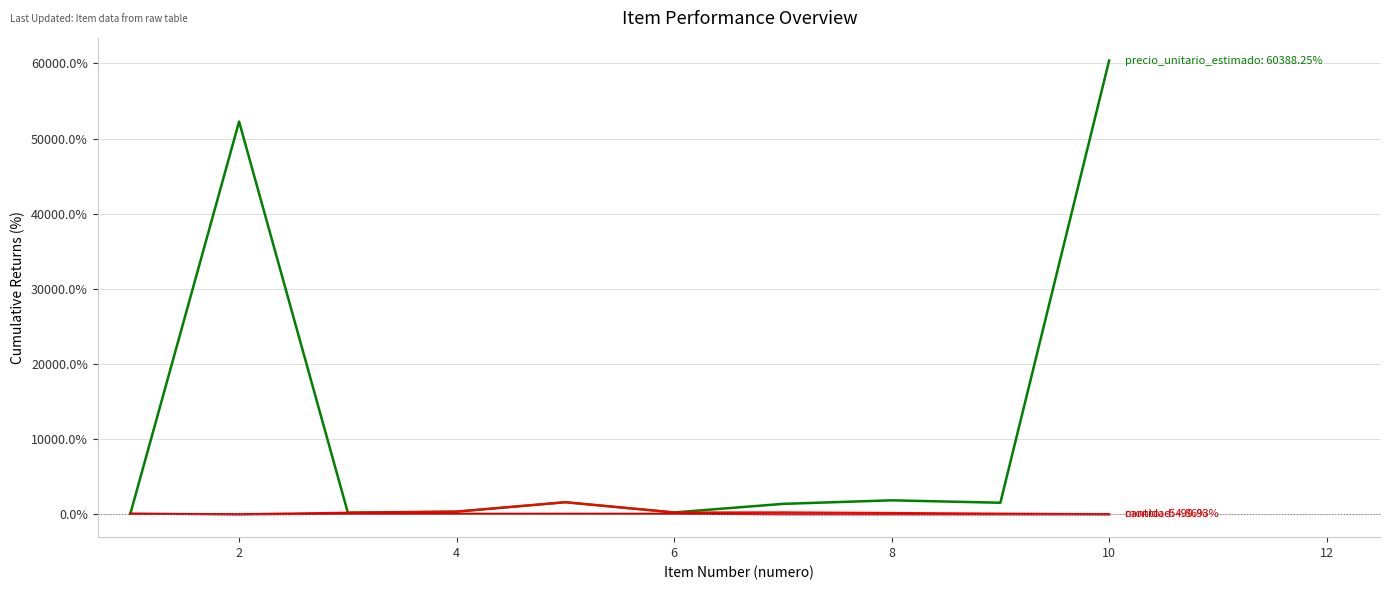

What is the maximum value shown in the chart?

60388.3